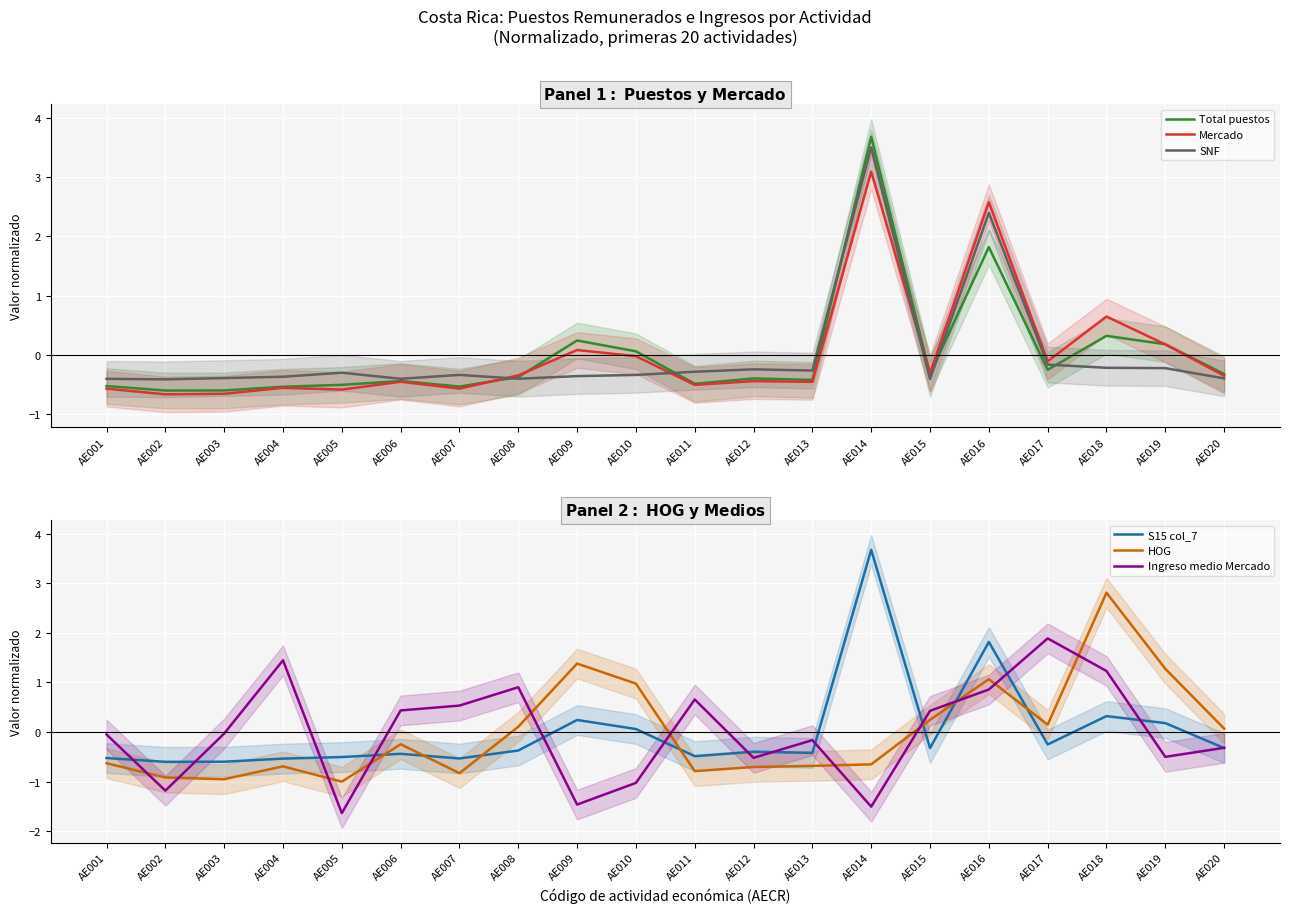

Which series has the largest range (max minus min)?

Total puestos